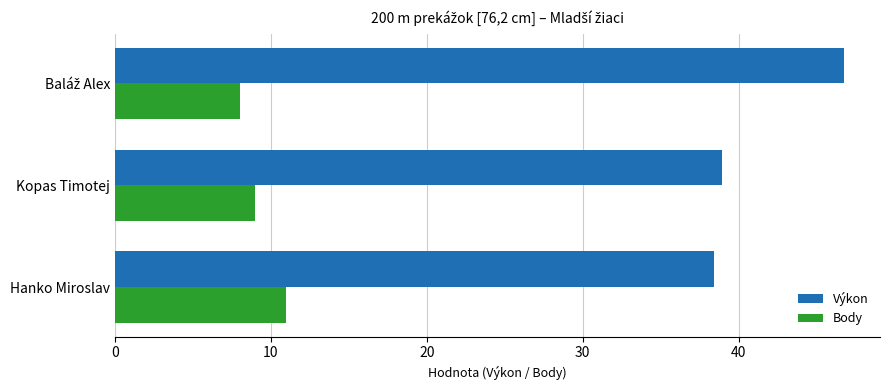

Which series has the widest spread of values?

Výkon